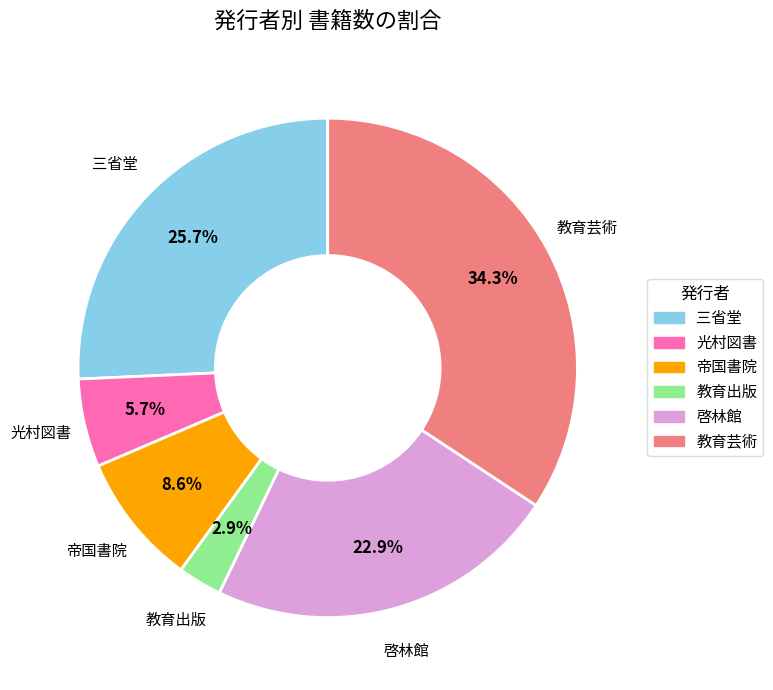

What is the largest slice in the pie chart?

教育芸術